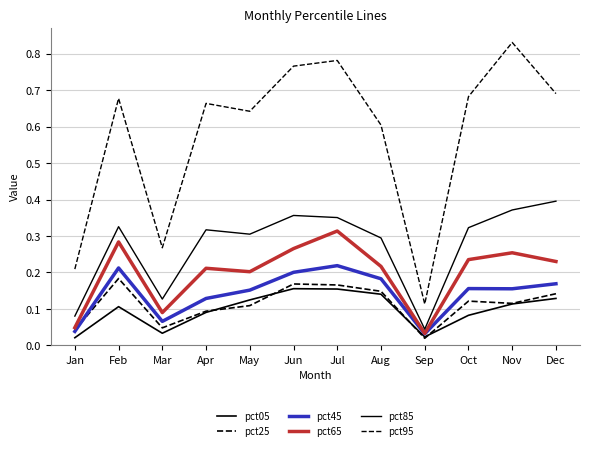

What is the difference between the maximum and second lowest values in the pct45 series?

0.2